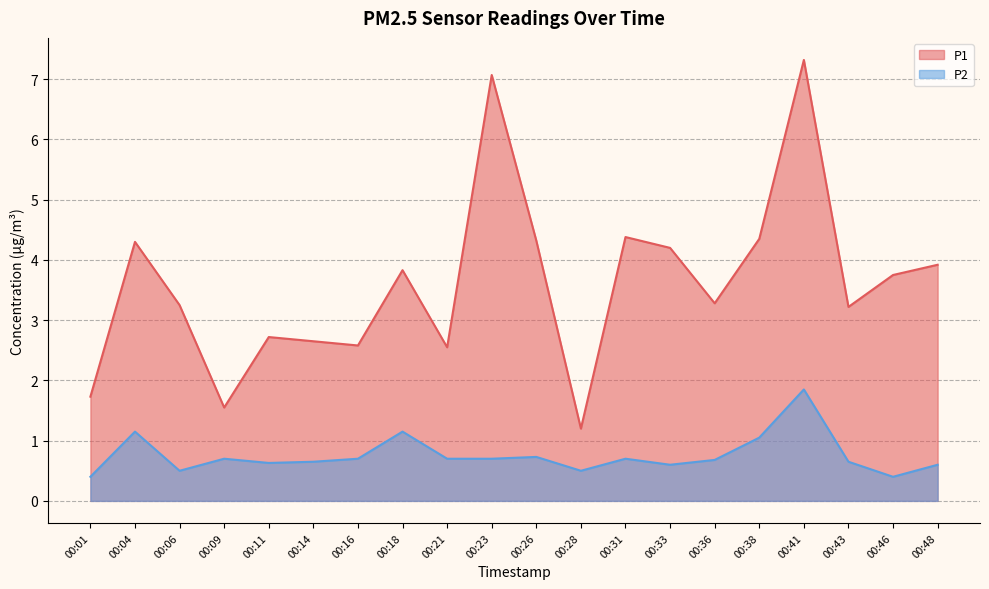

The P1 series shows 3.2 at 00:43. True or false?

True